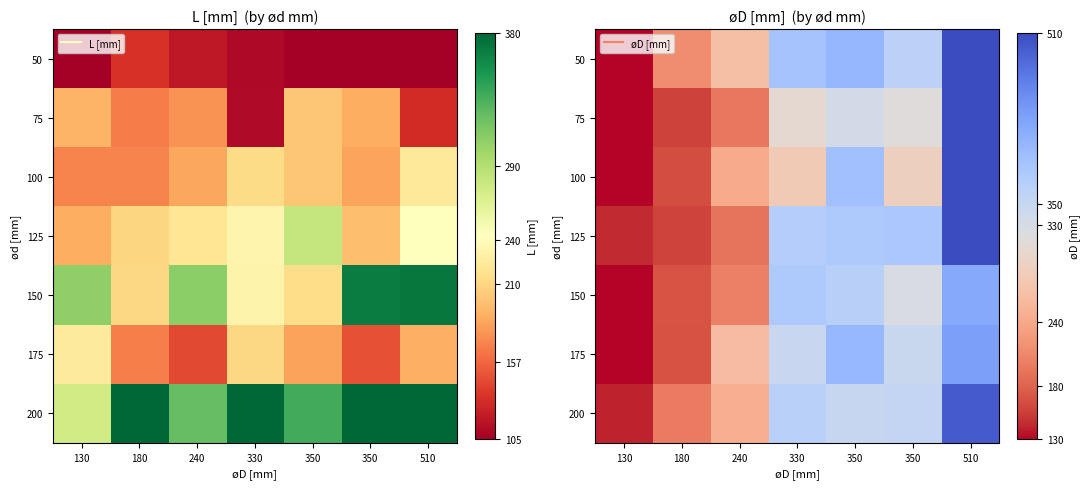

Count the number of categories in the chart.

7